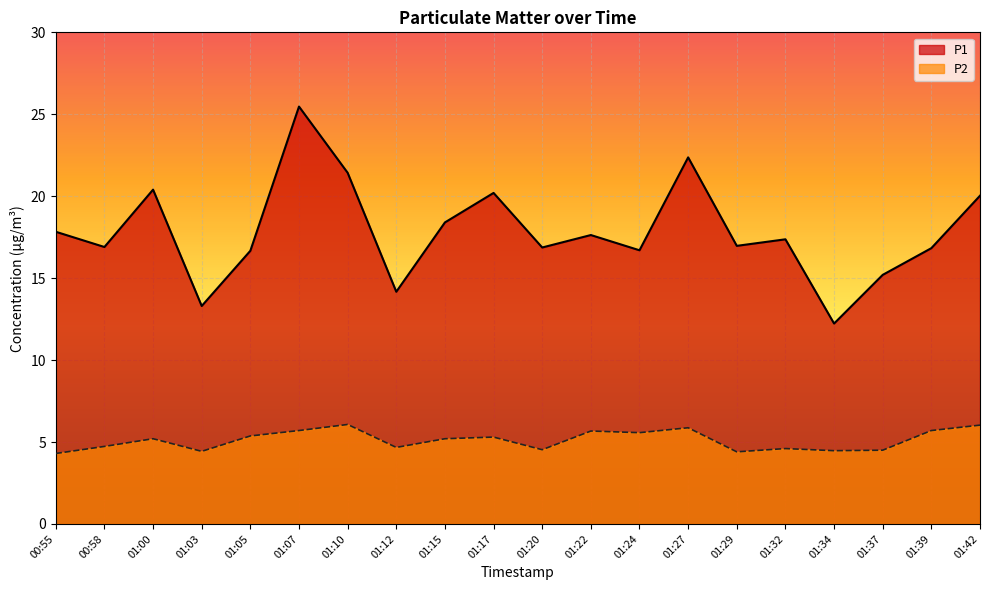

True or false: P1 has more than 0 points higher than both neighbors.

True